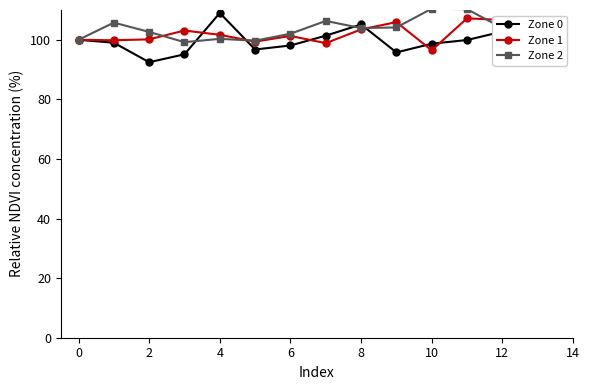

True or false: Zone 0 has more than 1 points higher than both neighbors.

True